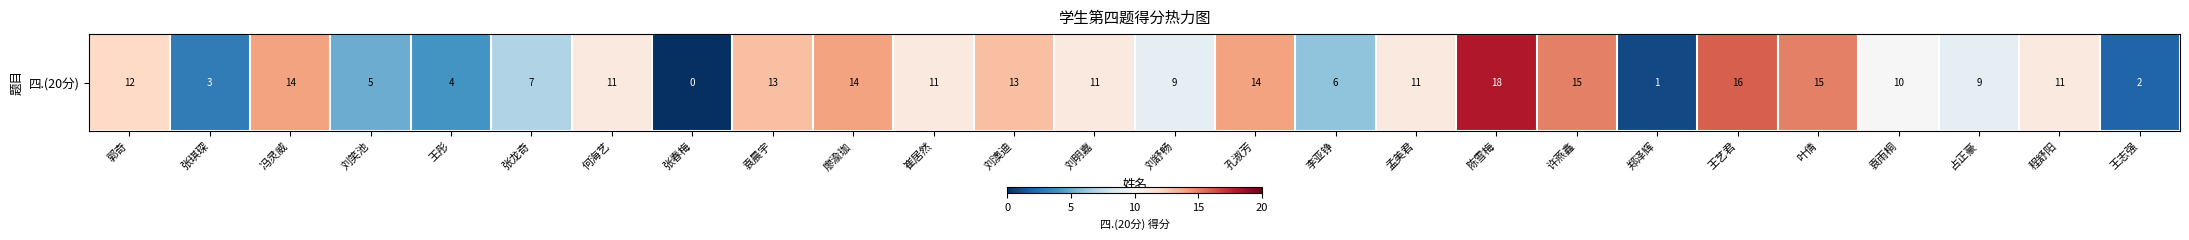

At which label is the value closest to 9?

刘舒畅